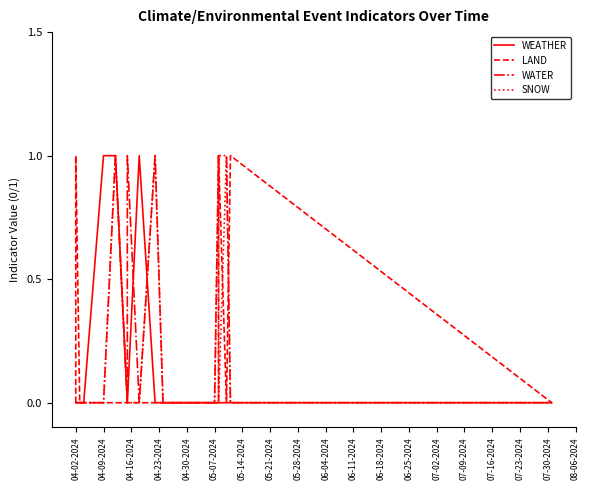

Is it true that LAND equals 1 at 05-21-2024?

False